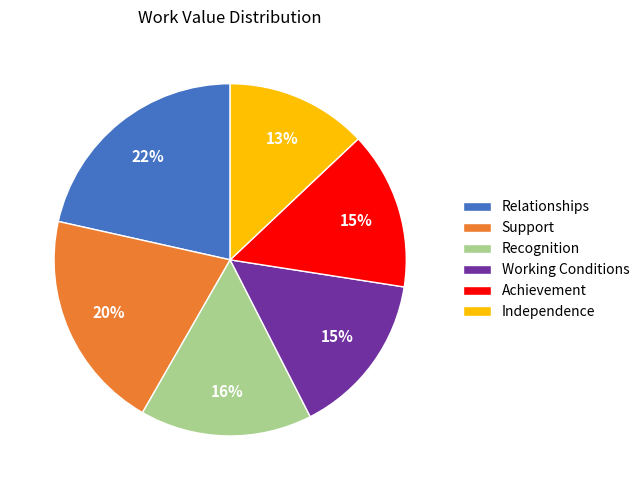

To the nearest percent, what portion does Support represent?

20%